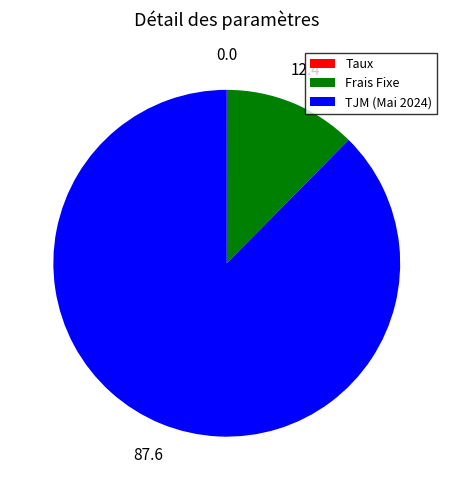

Which category has the biggest portion of the pie?

TJM (Mai 2024)